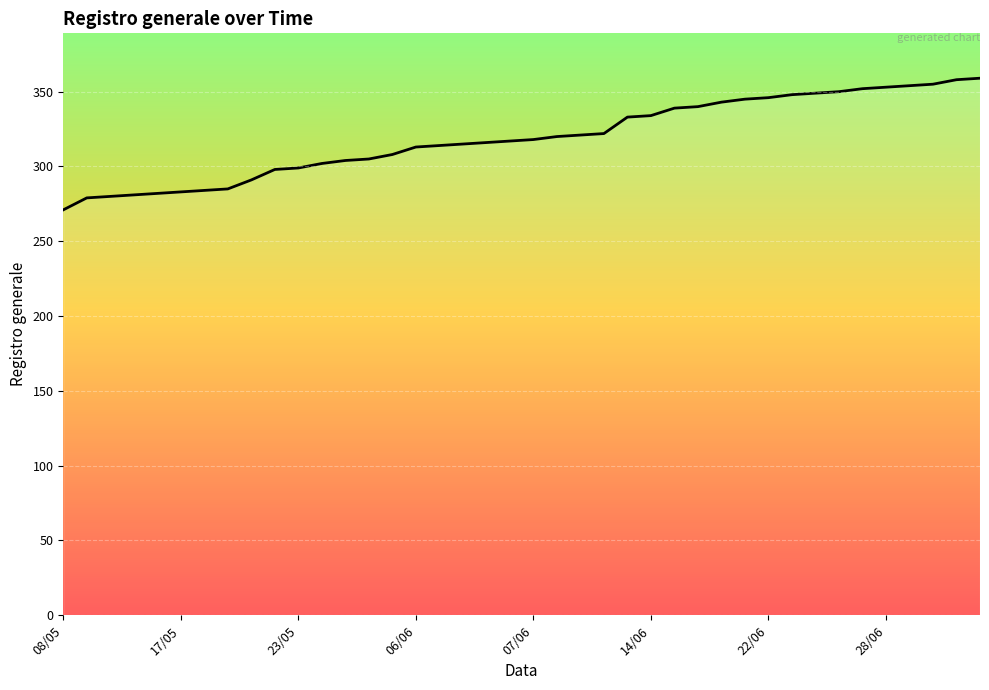

What is the difference between the maximum and minimum values?

88